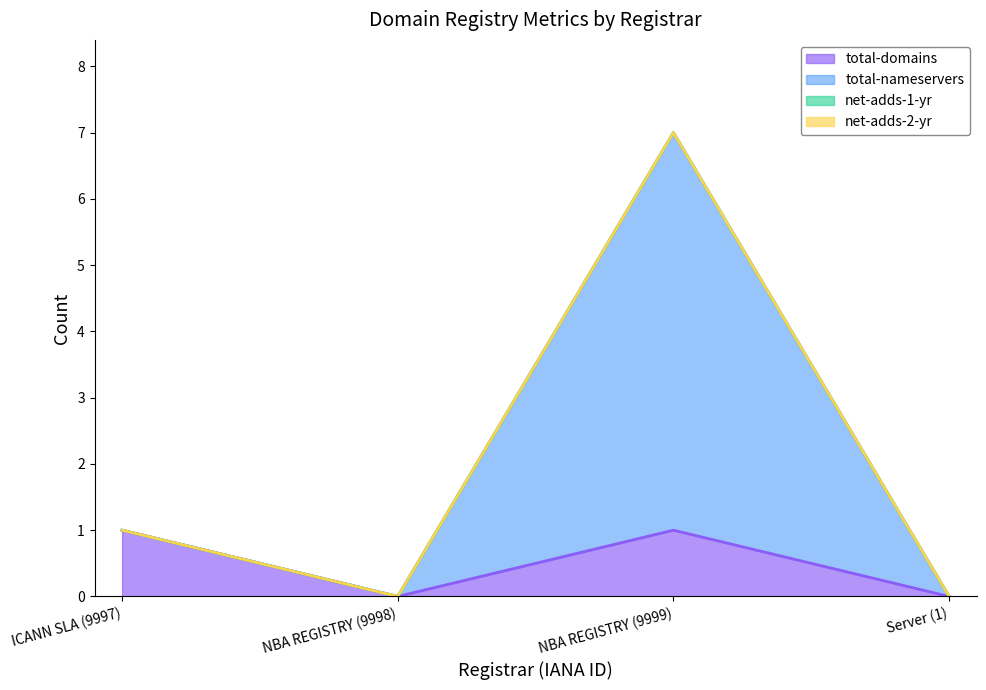

Between NBA REGISTRY (9998) and Server (1), which series saw the biggest shift?

total-domains